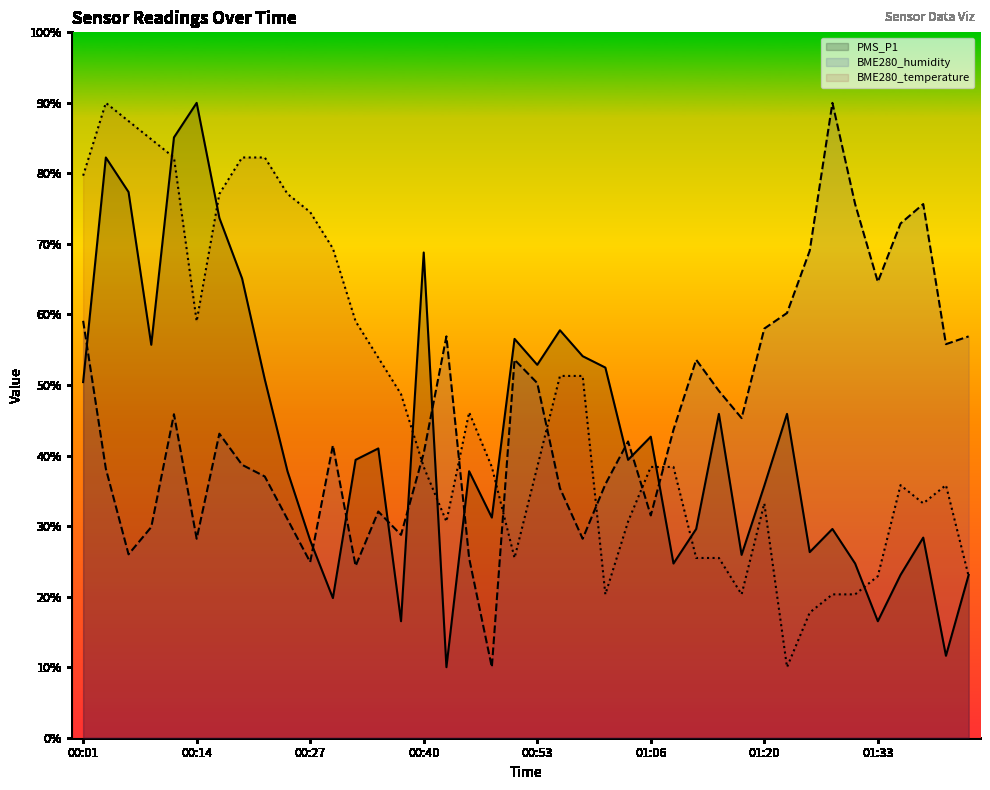

Between 00:55 and 01:36, which series saw the biggest shift?

BME280_humidity